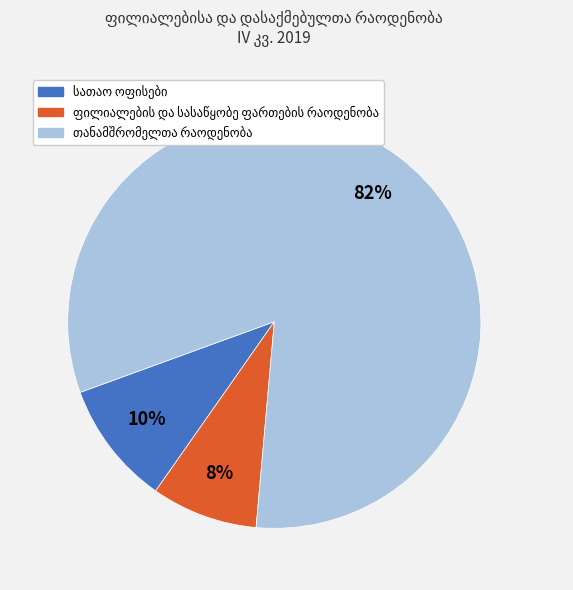

Does any single category account for the majority?

Yes